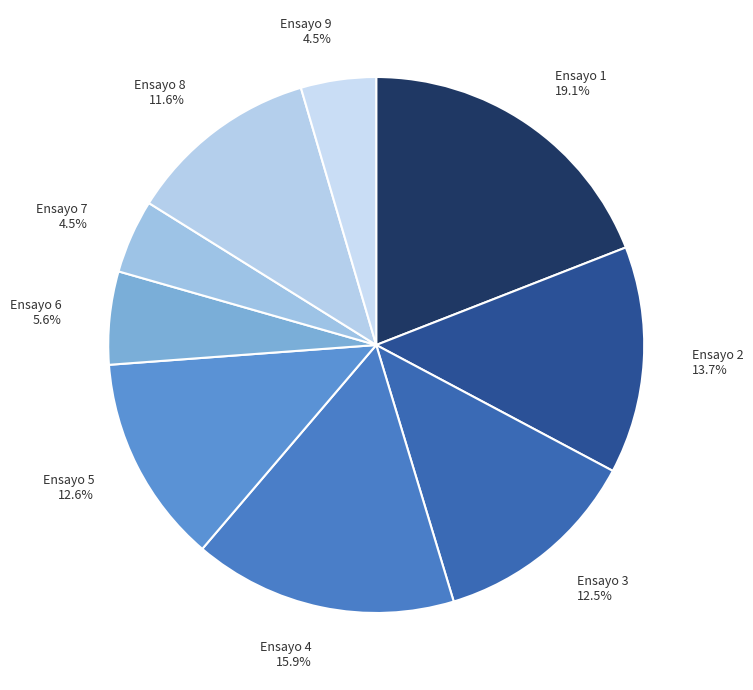

Does Ensayo 4 represent more than half of the total?

No